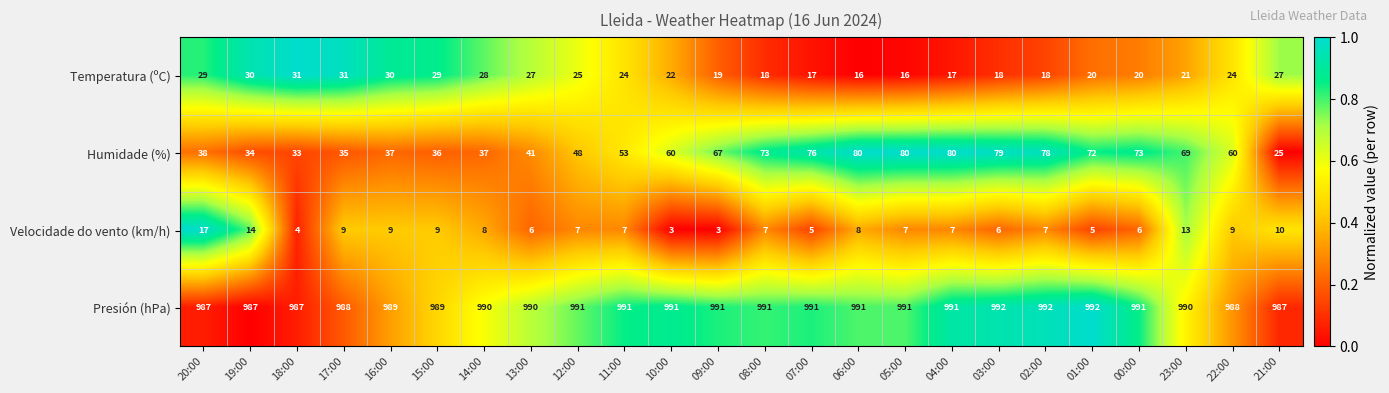

What is the total value across all series at 02:00?

1095